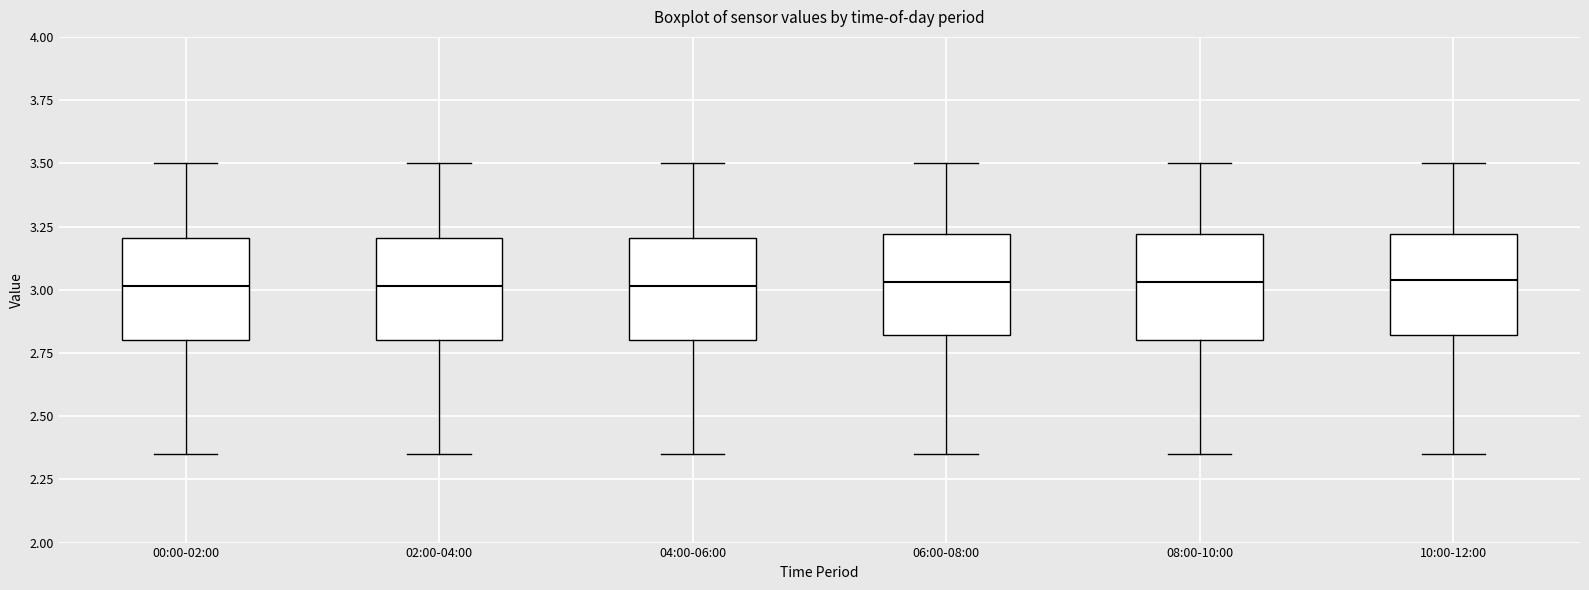

Where is the lower edge of the box for 06:00-08:00 on the y-axis? The values are not printed on the chart, so give them approximately, as read against the axis.

2.80